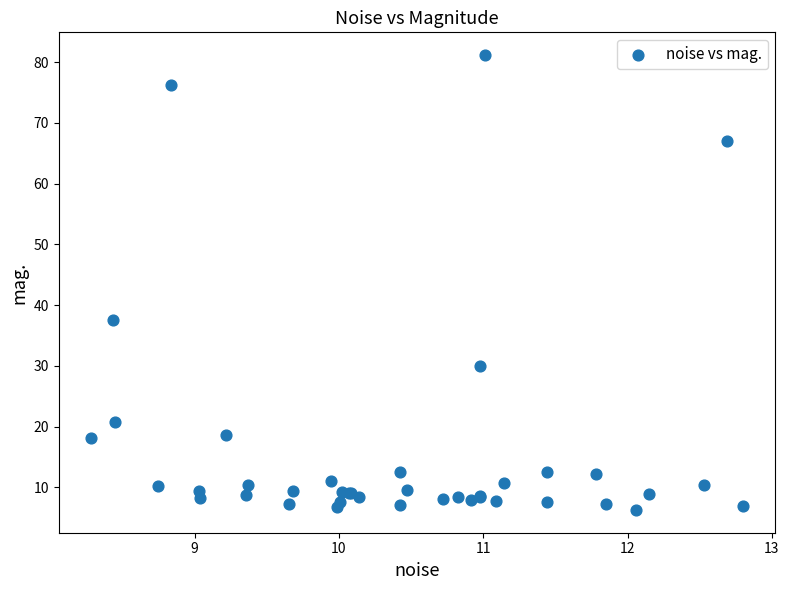

What Y value in the scatter plot is closest to 43?

37.5